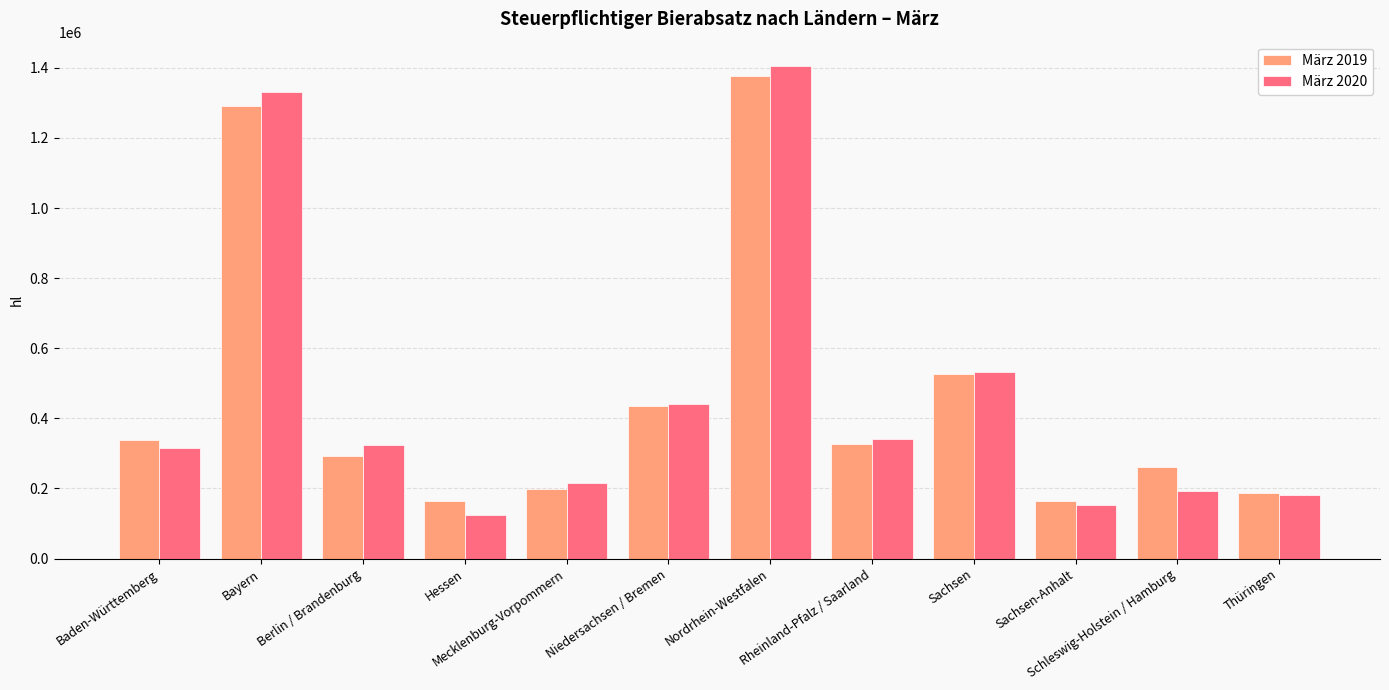

Is it true that März 2020 equals 462707.6 at Baden-Württemberg?

False